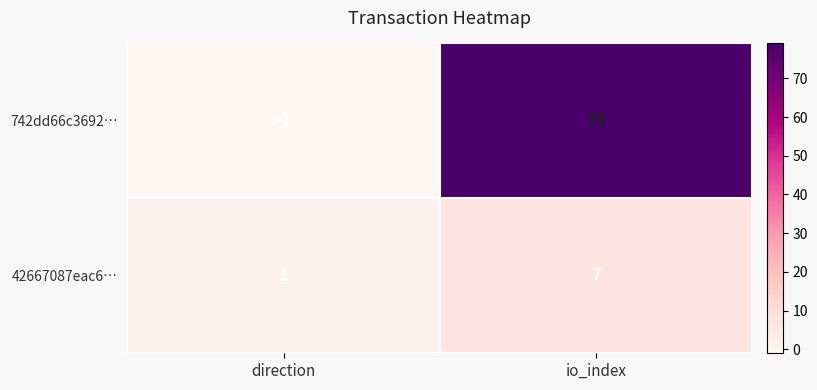

What is the average value of the 742dd66c3692… series?

39